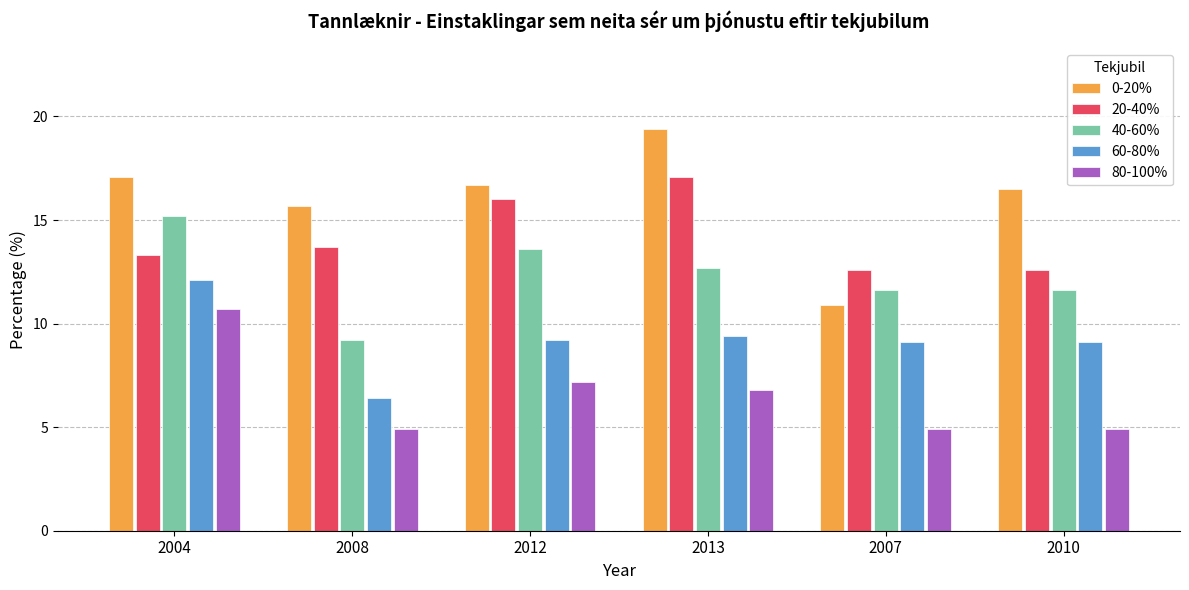

Which series changed the most between 2008 and 2007?

0-20%